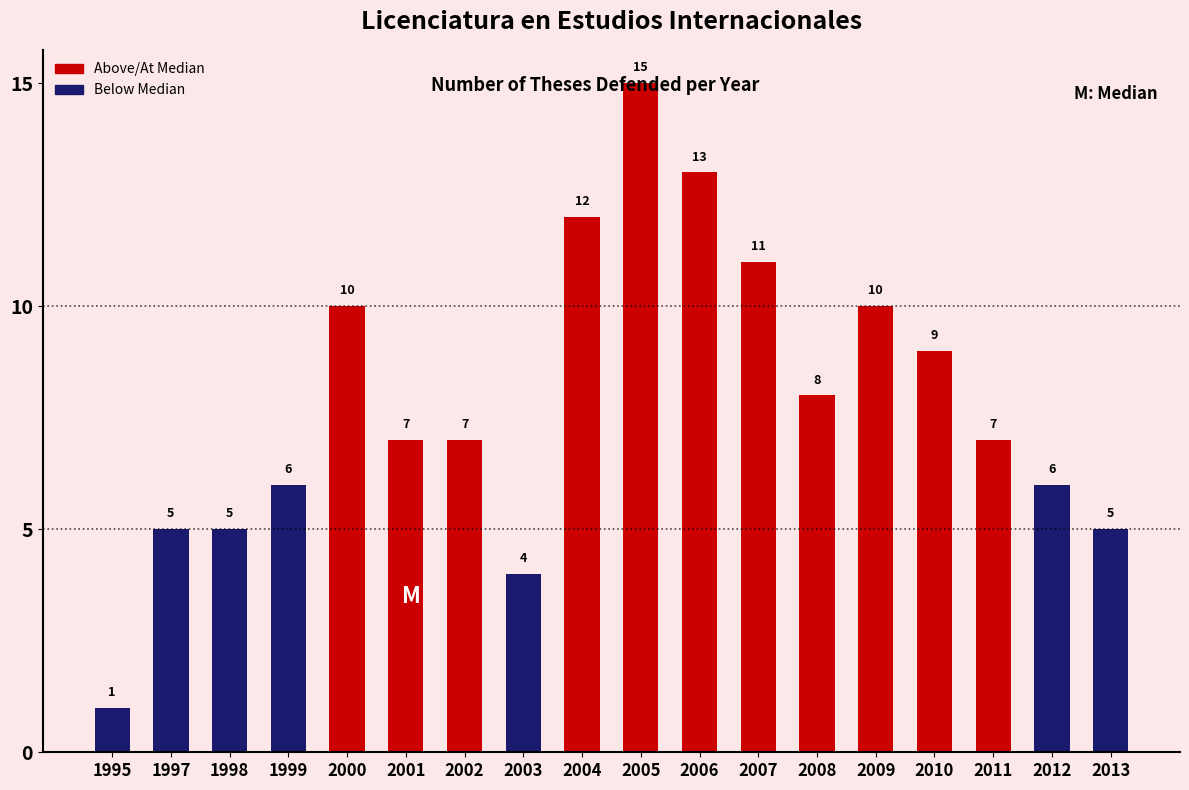

What is the average value?

8